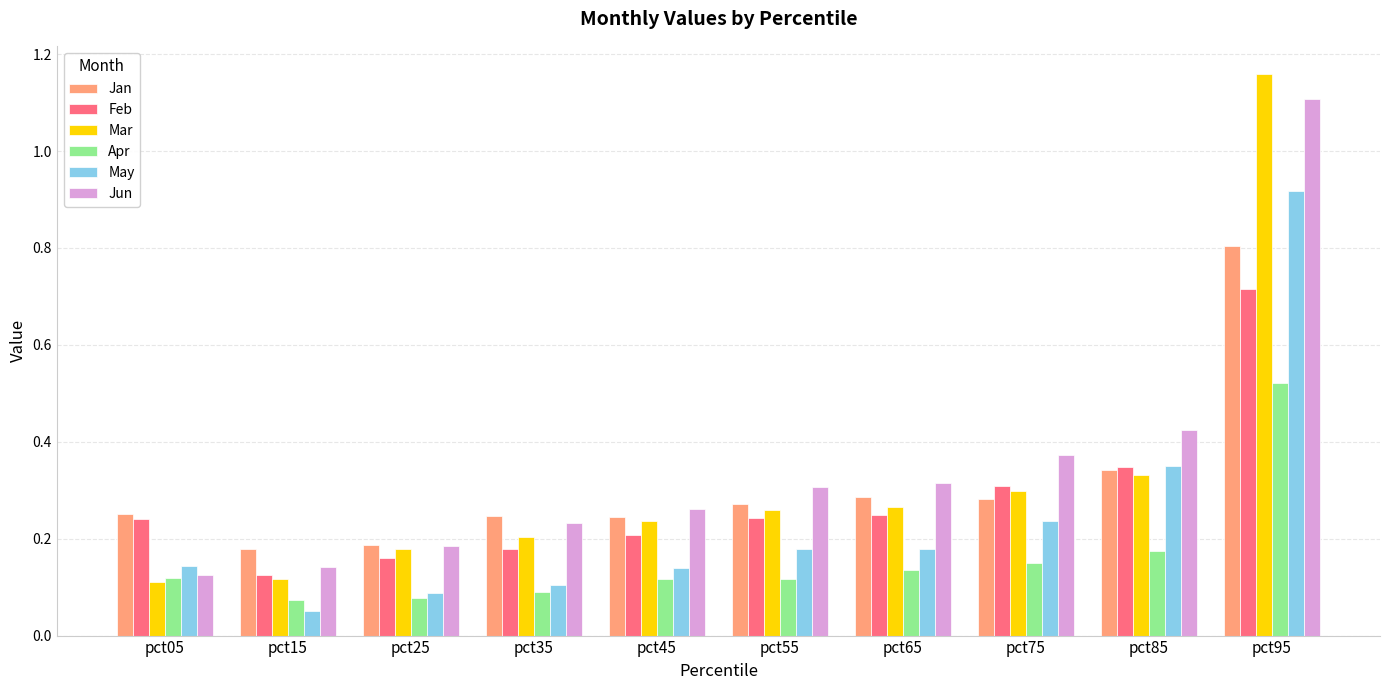

Is it true that May equals 0.1 at pct45?

True